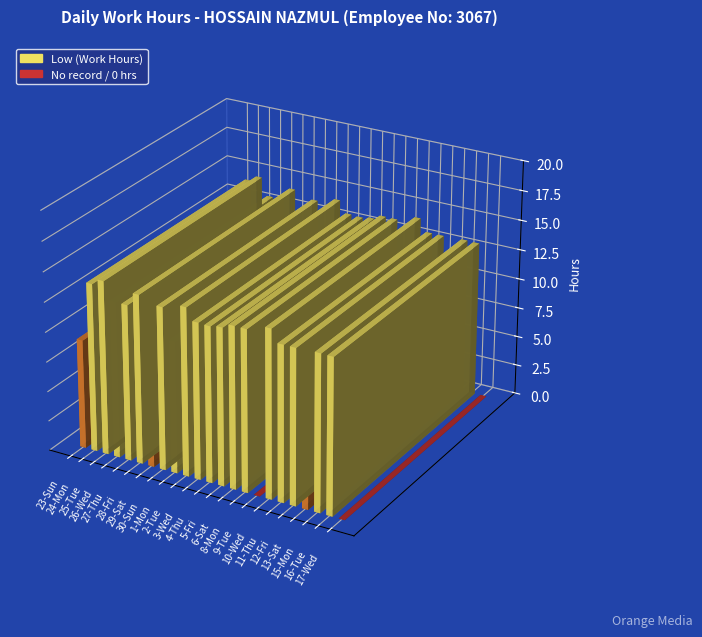

What is the label of the 2nd bar from the left?

24-Mon